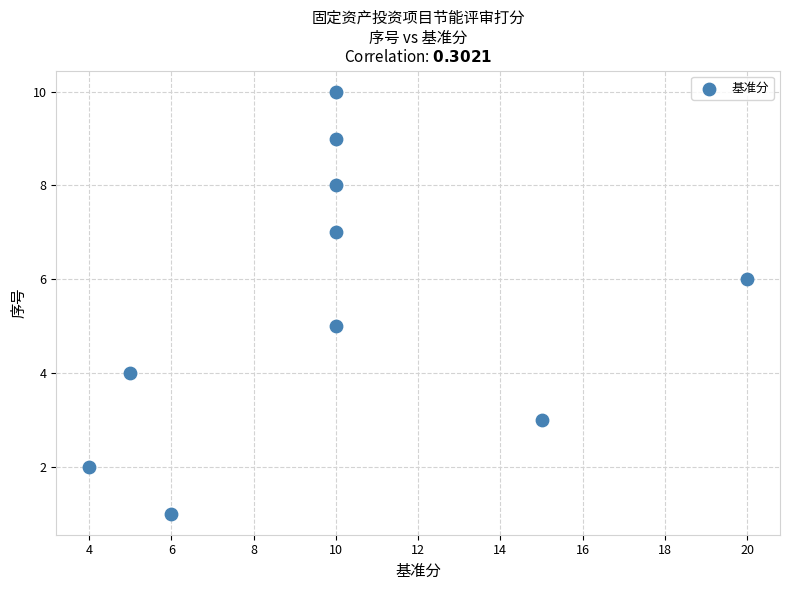

What is the average Y value?

6